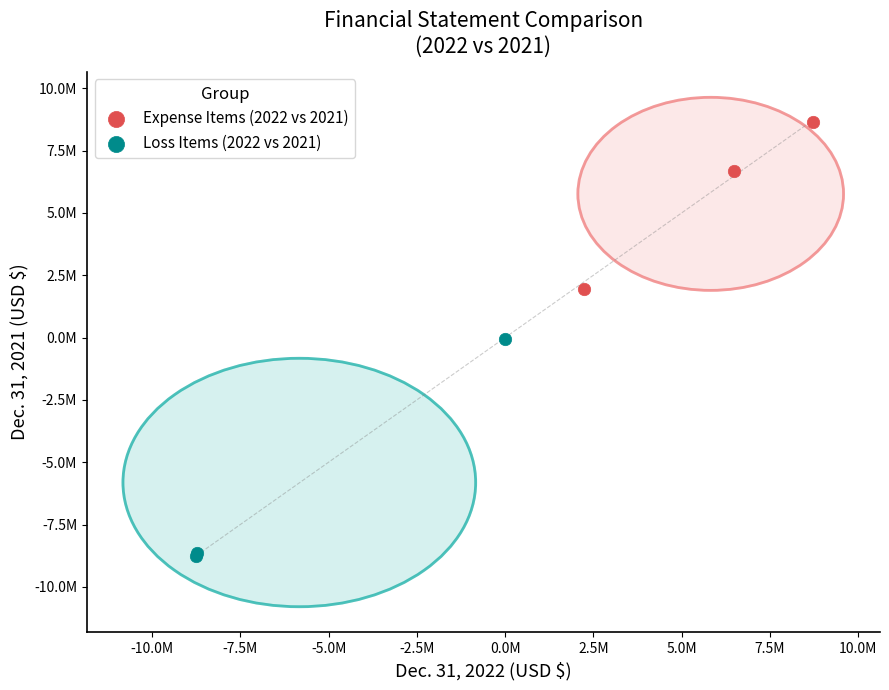

What are all the series names shown in the legend?

Expense Items (2022 vs 2021), Loss Items (2022 vs 2021)